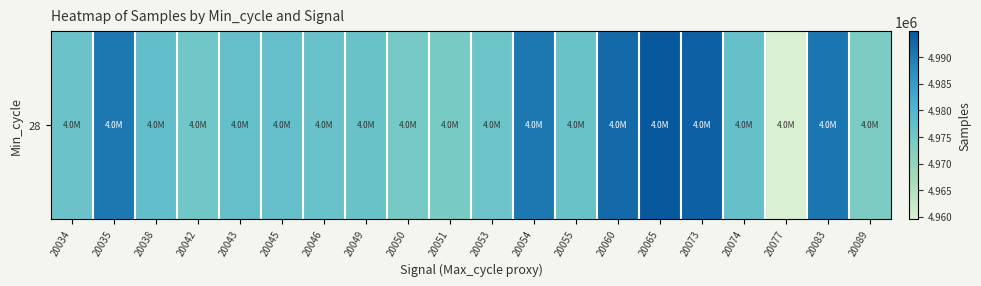

Rank the categories by value from lowest to highest.

20077, 20089, 20051, 20050, 20042, 20053, 20034, 20049, 20055, 20046, 20074, 20043, 20045, 20038, 20035, 20054, 20083, 20060, 20073, 20065